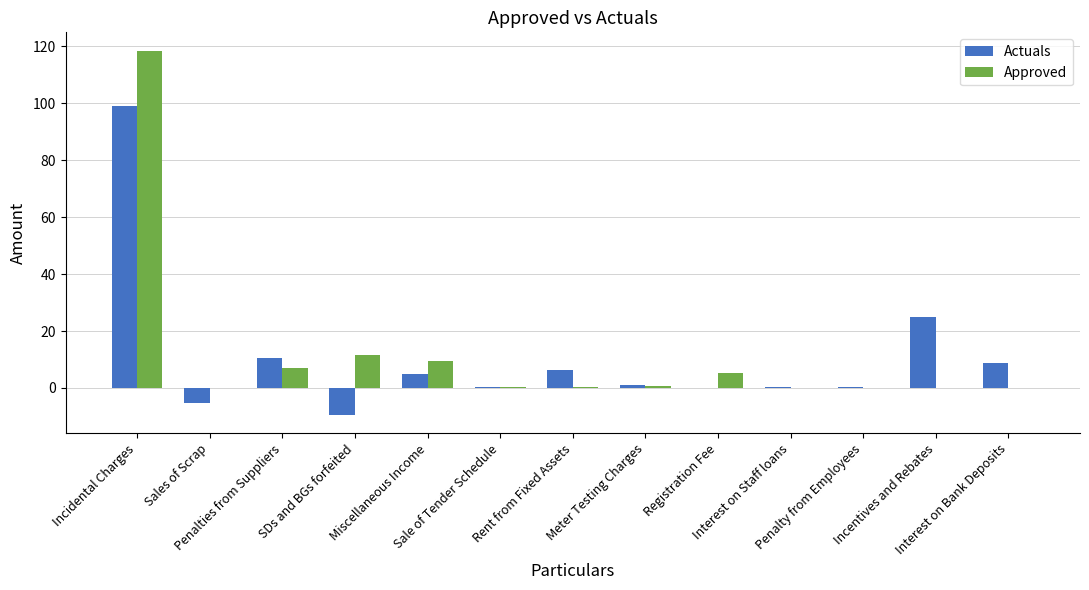

What is the sum of all Actuals values?

141.9